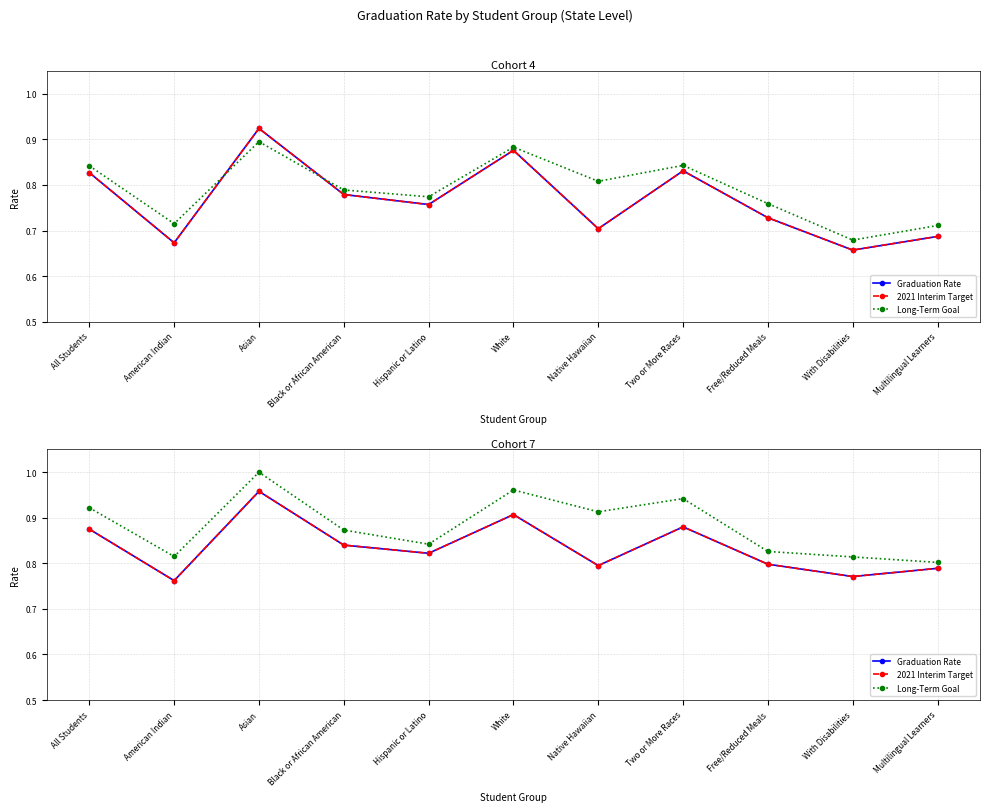

Is this an area chart (filled region under the line)?

No